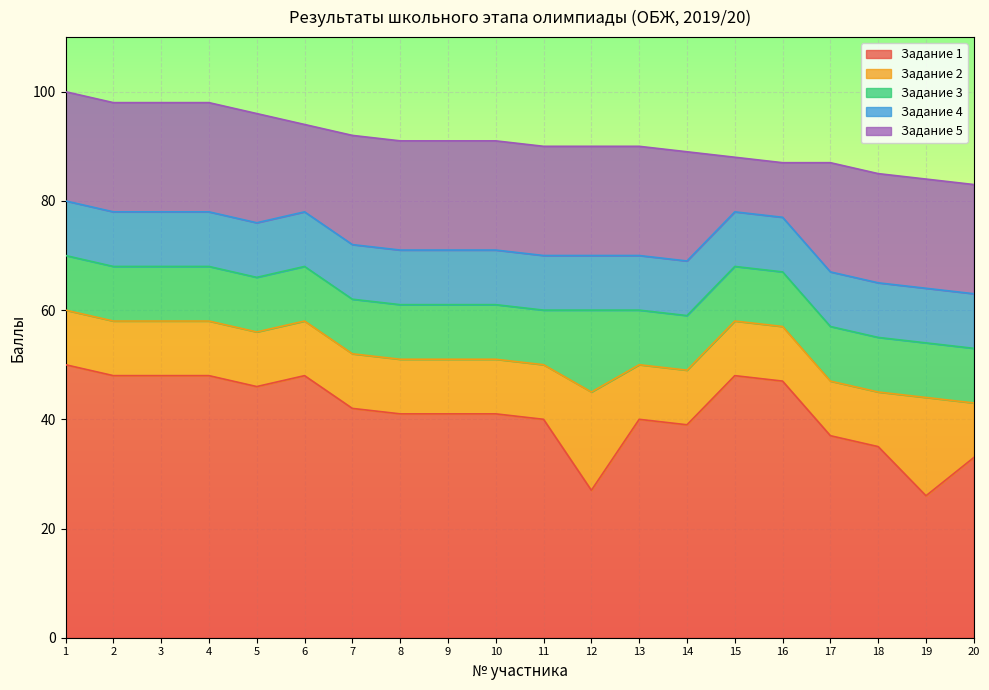

What is the value of the Задание 3 point at the 1st from the left?

10